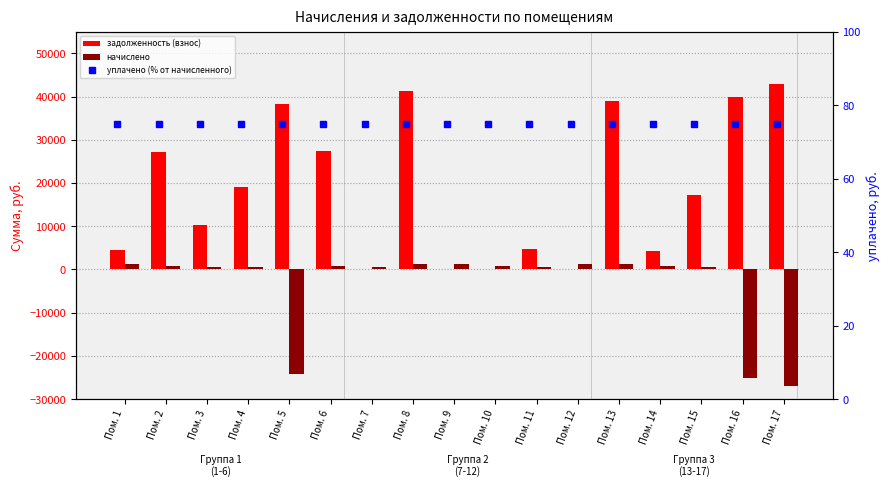

At which category does the chart reach its peak across all series?

Пом. 17